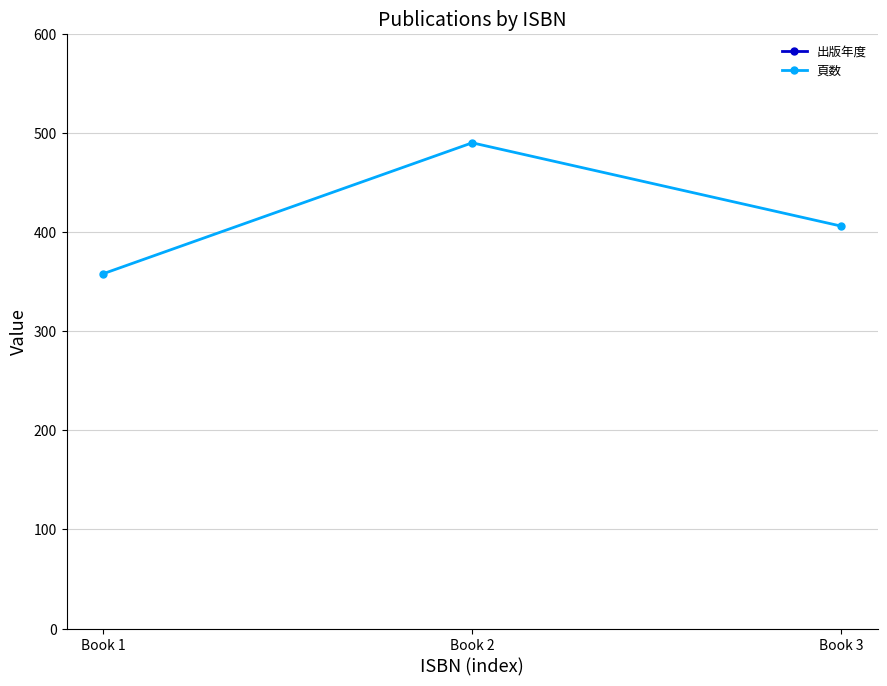

What is the value of the 頁数 point at the 3rd from the left?

406